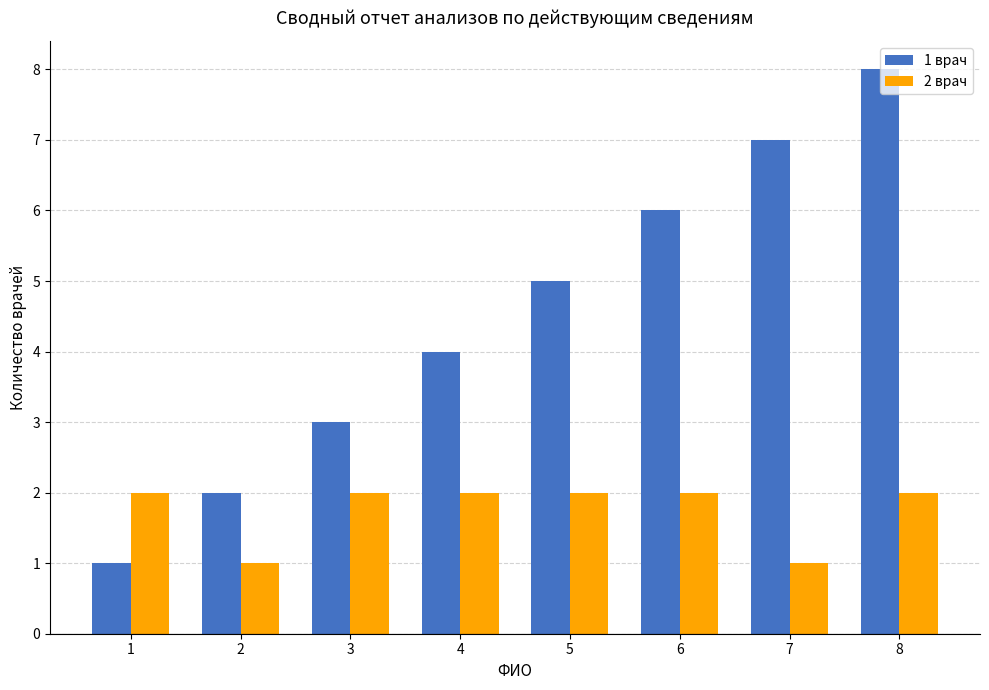

At which label is 1 врач closest to 4?

4